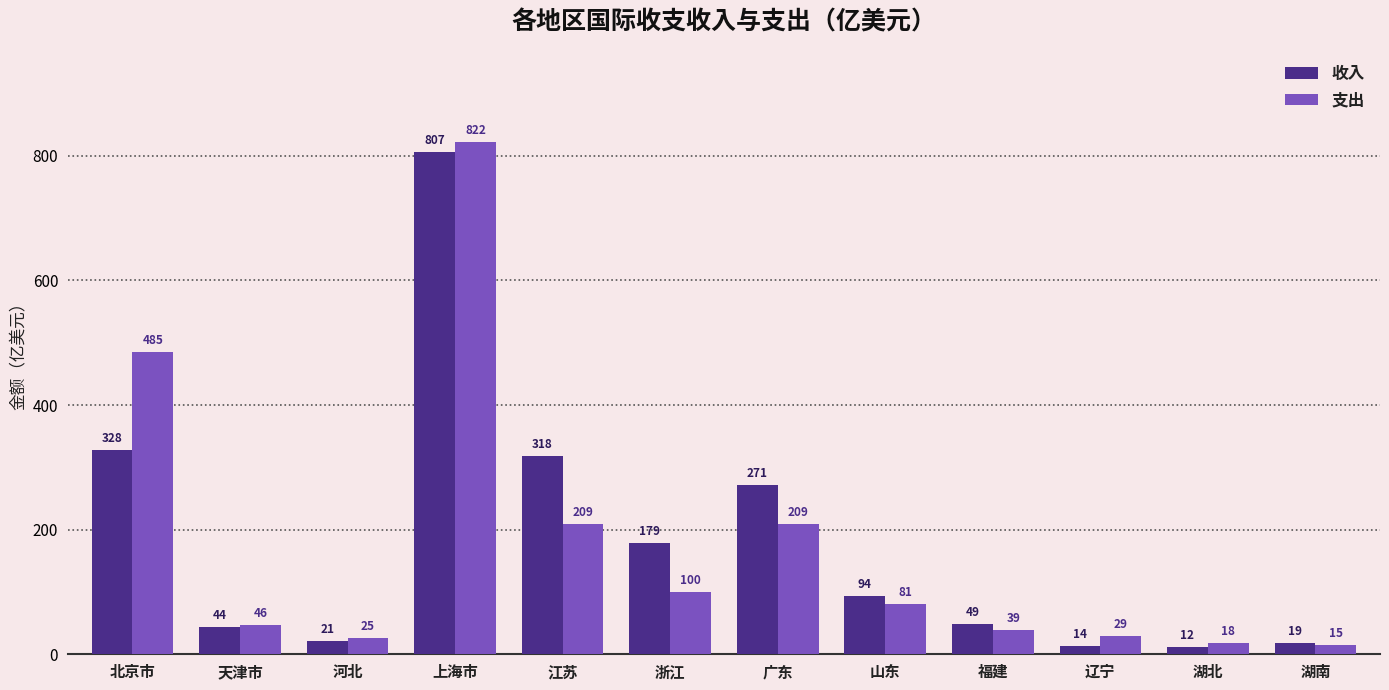

The value of 收入 at 山东 is 140.9. True or false?

False